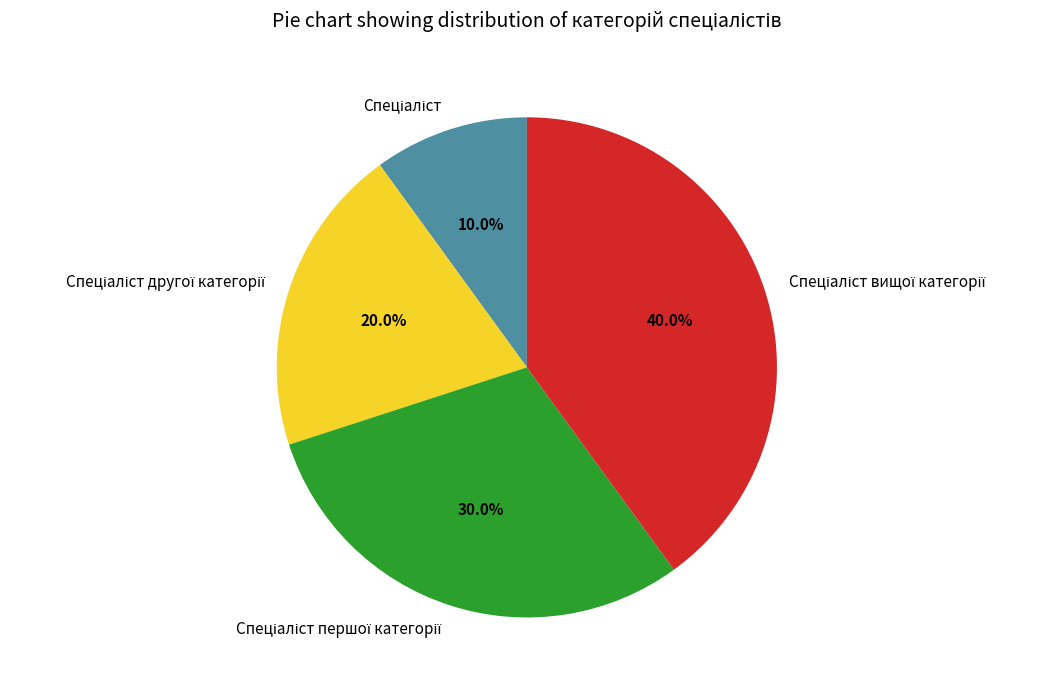

Does any single category account for the majority?

No